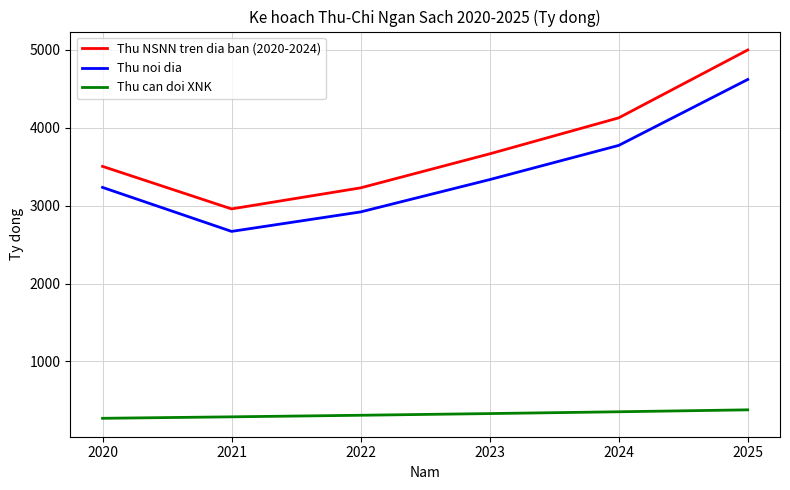

Which series has the largest range (max minus min)?

Thu NSNN tren dia ban (2020-2024)